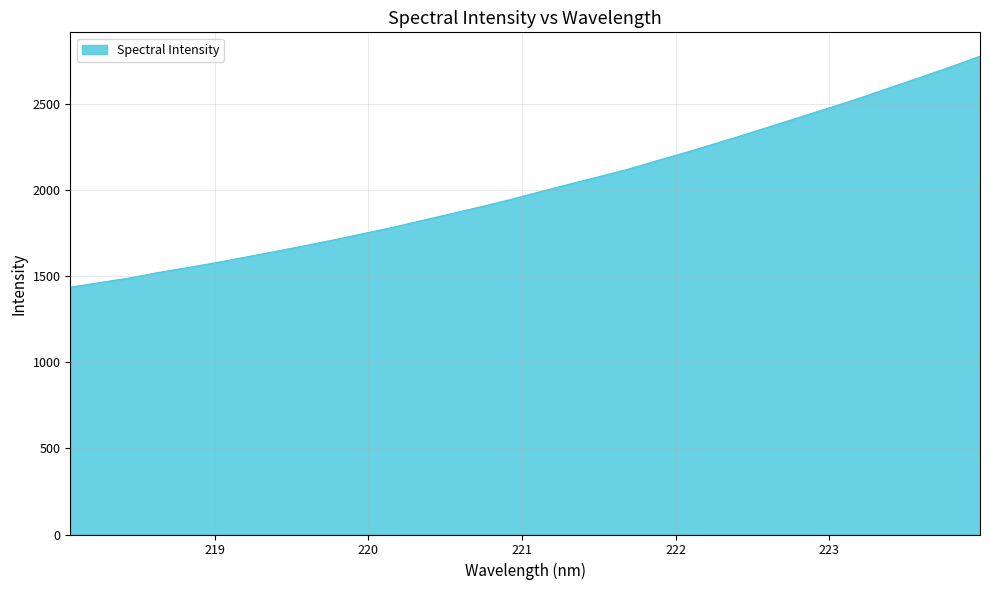

What is the smallest value displayed?

1436.8